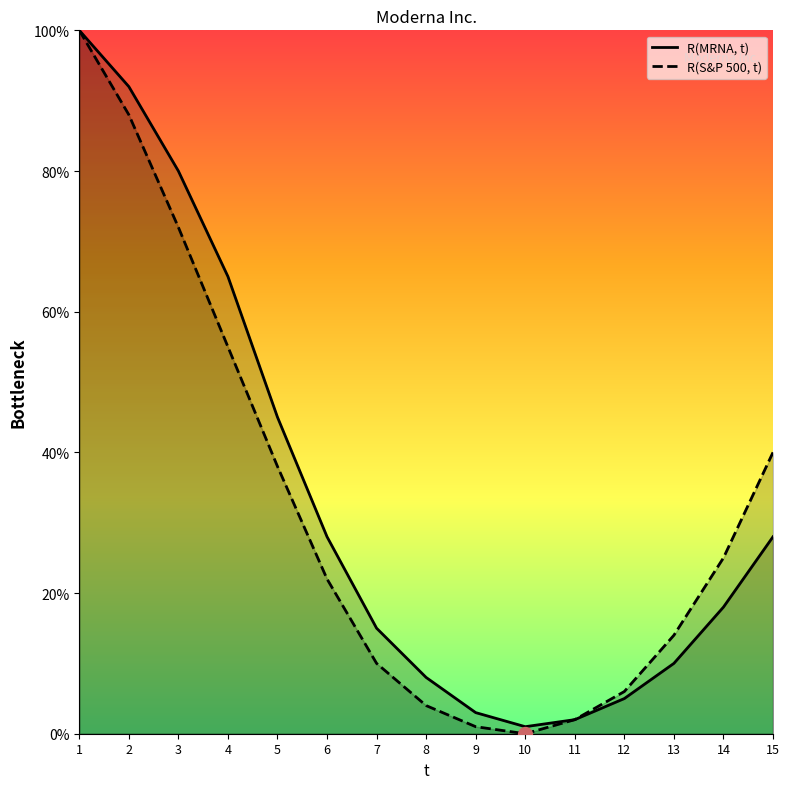

Where is R(MRNA, t) nearest to the value 50?

5